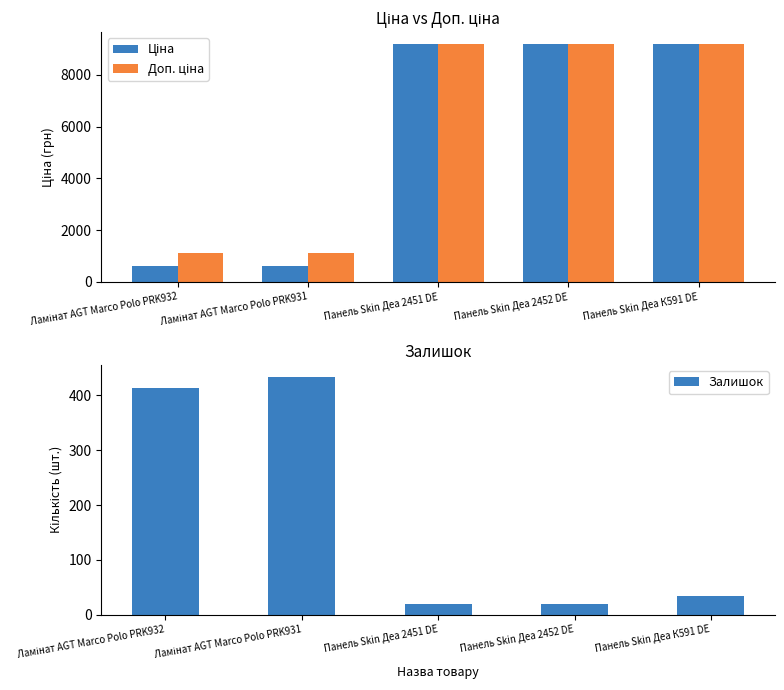

At which label is Ціна closest to 4892?

Ламінат AGT Marco Polo PRK932